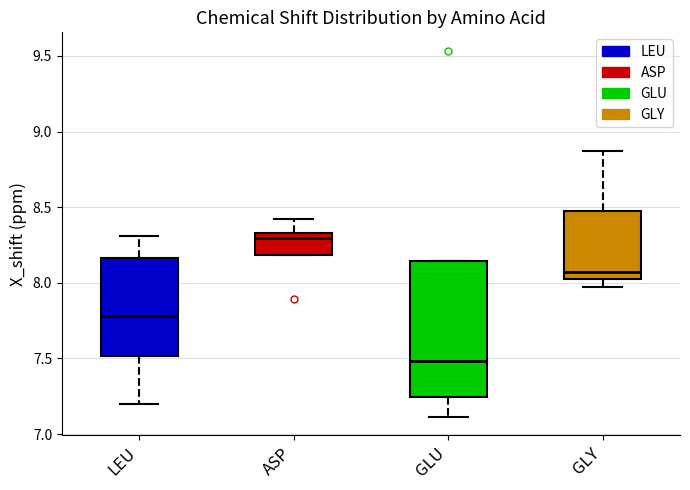

Reading left to right, read every box against the y-axis: the position of its median line, the range the box covers, and the ends of its whiskers. The values are not printed on the chart, so give them approximately, as read against the axis.

LEU: median 7.80, box 7.50 to 8.15, whiskers 7.20 to 8.30
ASP: median 8.30, box 8.20 to 8.35, whiskers 8.20 to 8.40
GLU: median 7.50, box 7.25 to 8.15, whiskers 7.10 to 8.15
GLY: median 8.05, box 8.00 to 8.45, whiskers 7.95 to 8.85